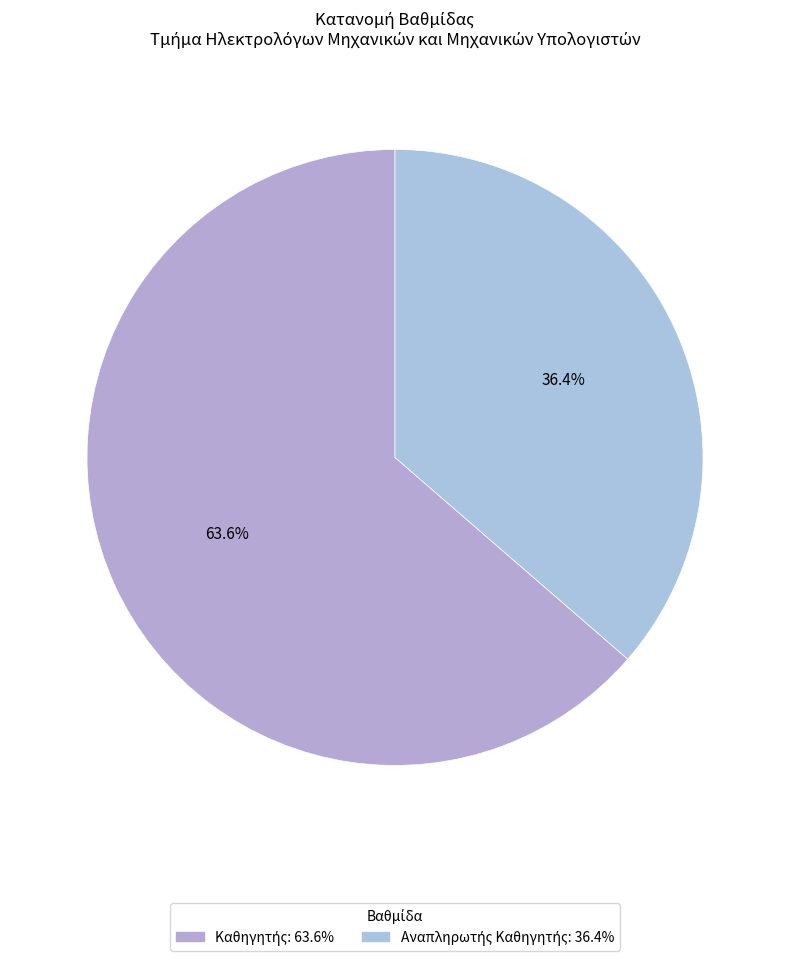

How many slices are in this pie chart?

2